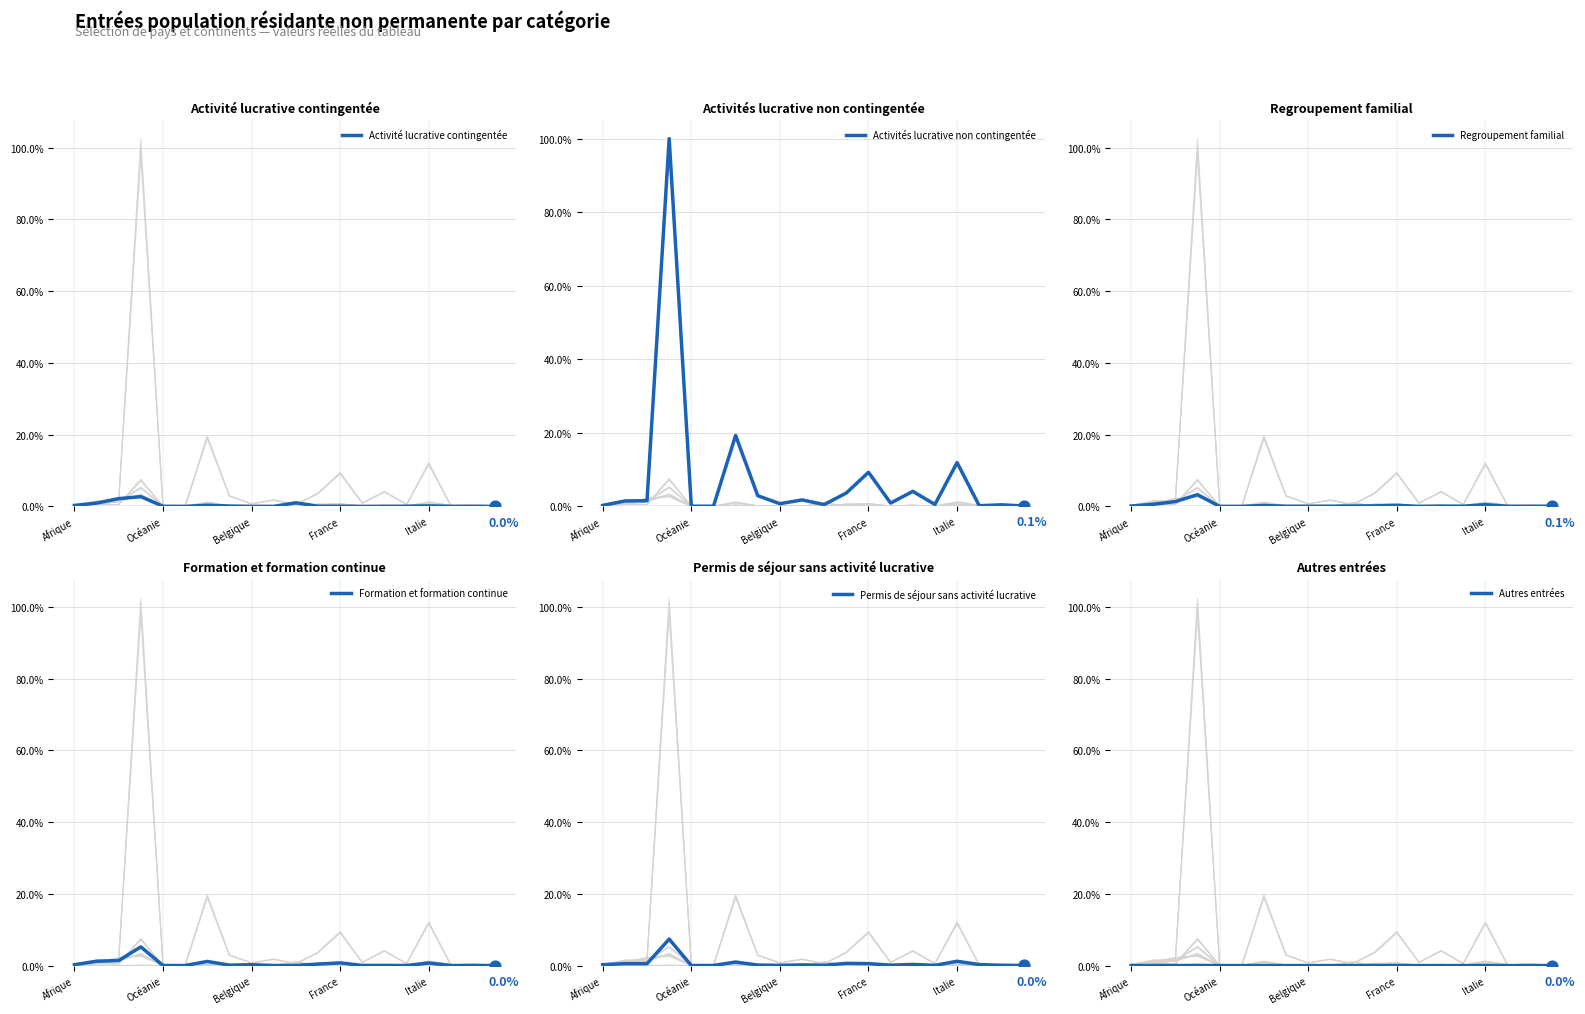

Which series has the largest total across all categories?

Activités lucrative non contingentée